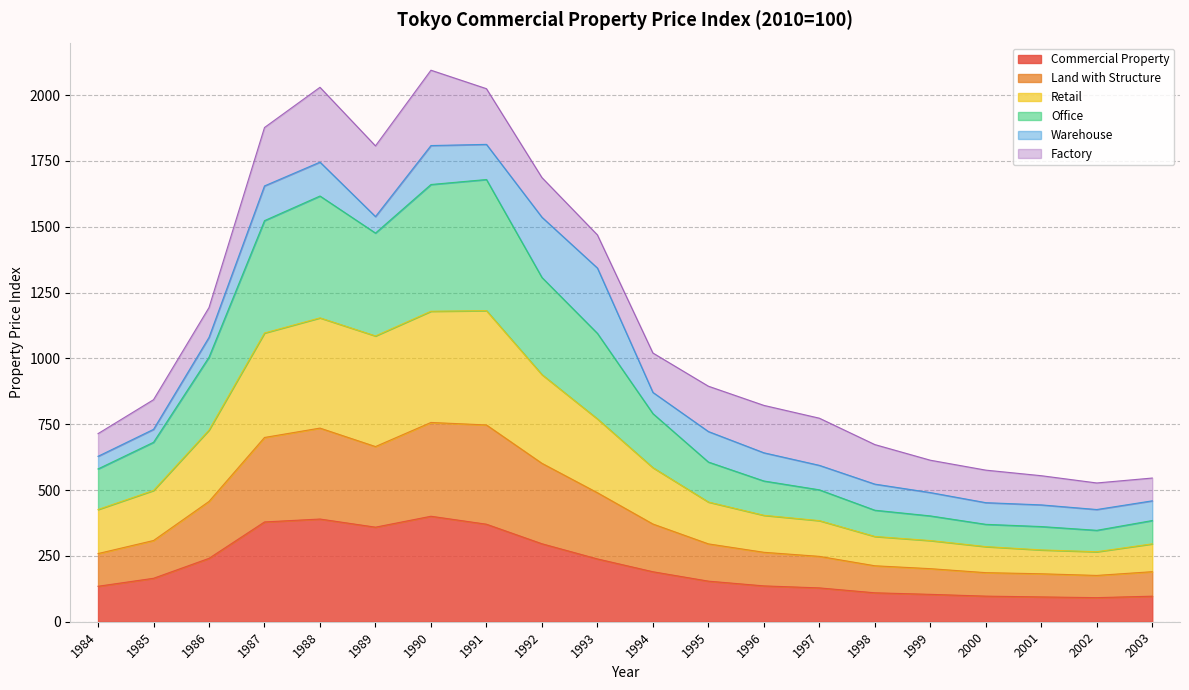

What is the maximum value for Commercial Property?

400.6